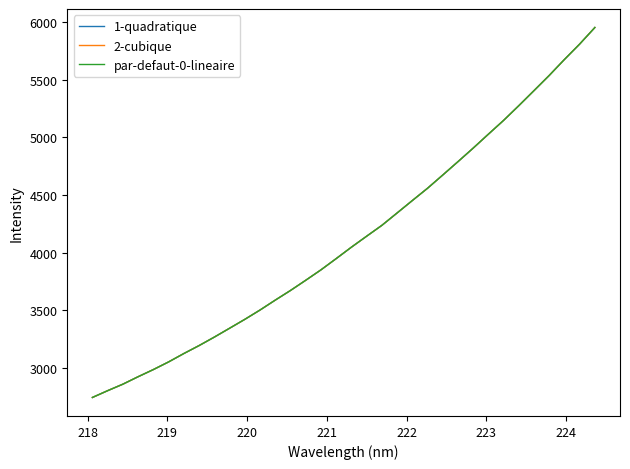

Is this an area chart (filled region under the line)?

No